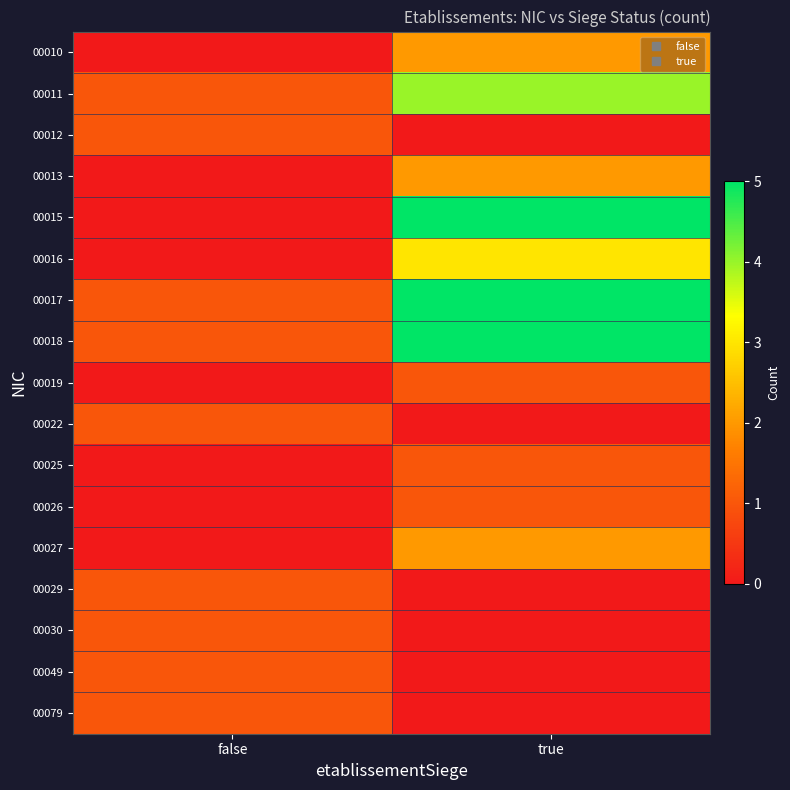

At which category does the chart reach its minimum across all series?

false